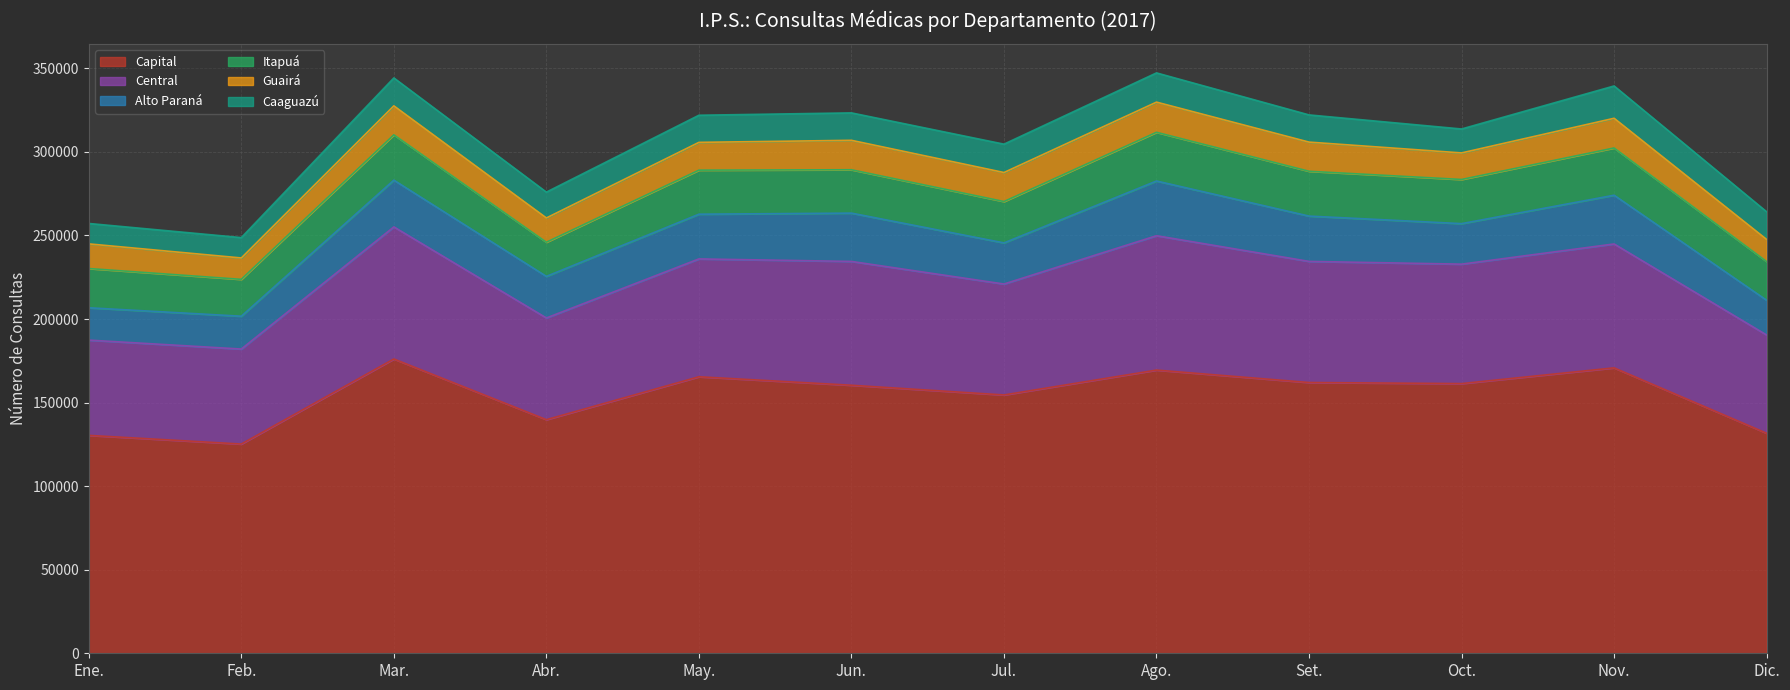

What is the sum of all Itapuá values?

303792